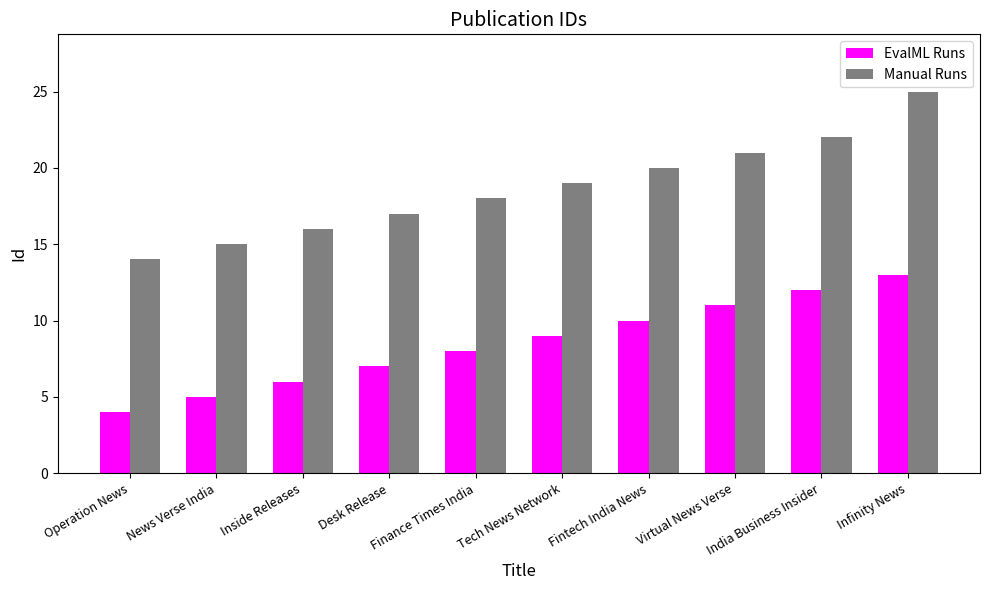

What is the difference between the highest and lowest values at India Business Insider?

10